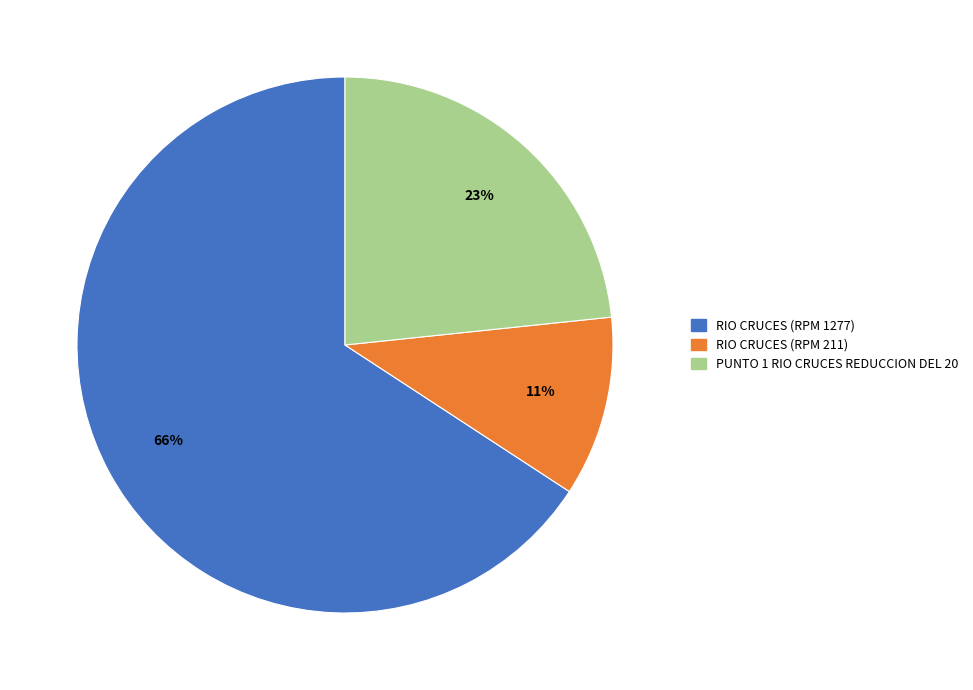

To the nearest percent, what is the combined percentage of RIO CRUCES (RPM 211) and RIO CRUCES (RPM 1277)?

77%